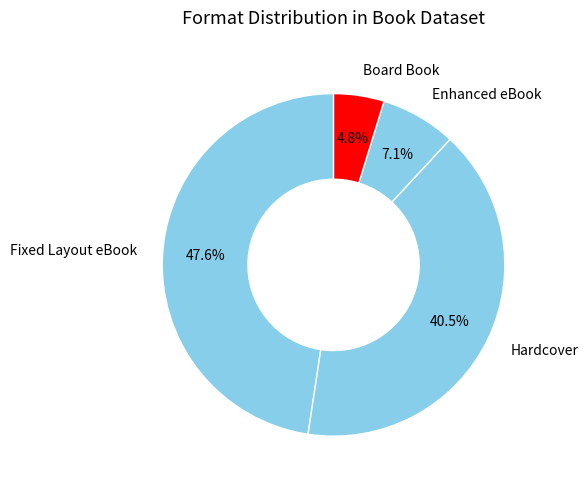

Approximately how many times larger is the value at Fixed Layout eBook compared to Hardcover?

1.2